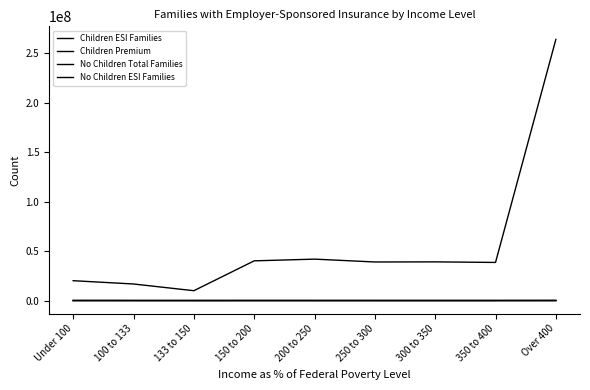

At 300 to 350, list the series in order from smallest to largest.

Children ESI Families, No Children ESI Families, No Children Total Families, Children Premium